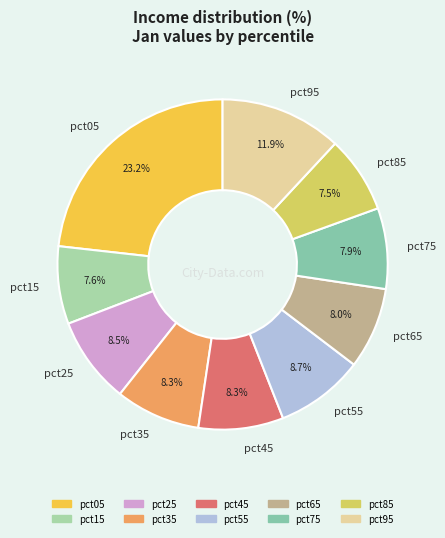

Which slice is the largest?

pct05